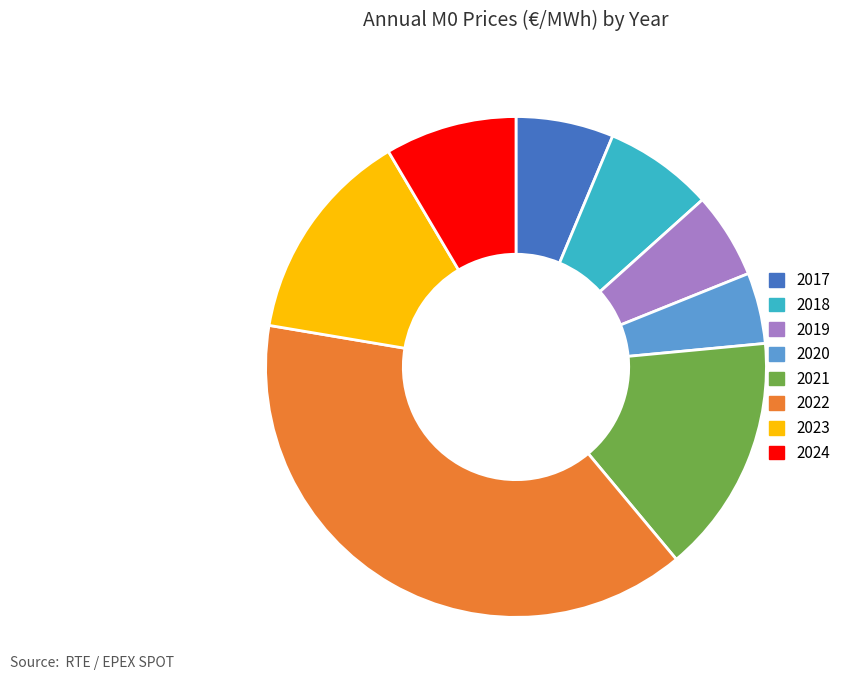

True or false: 2020 accounts for 5% of the total.

True